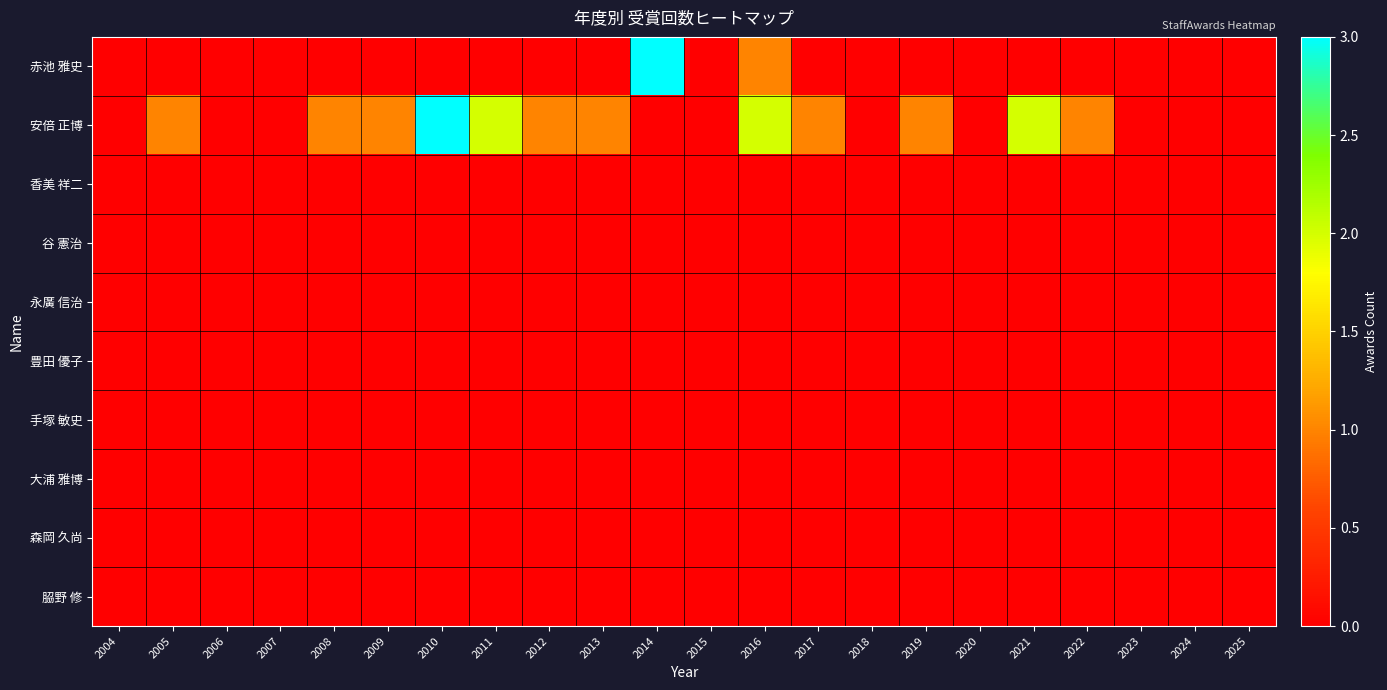

At 2008, list the series in order from smallest to largest.

赤池 雅史, 香美 祥二, 谷 憲治, 永廣 信治, 豊田 優子, 手塚 敏史, 大浦 雅博, 森岡 久尚, 𦚰野 修, 安倍 正博